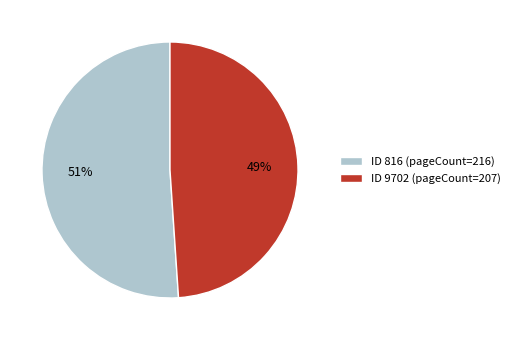

What is the largest slice in the pie chart?

ID 816 (pageCount=216)